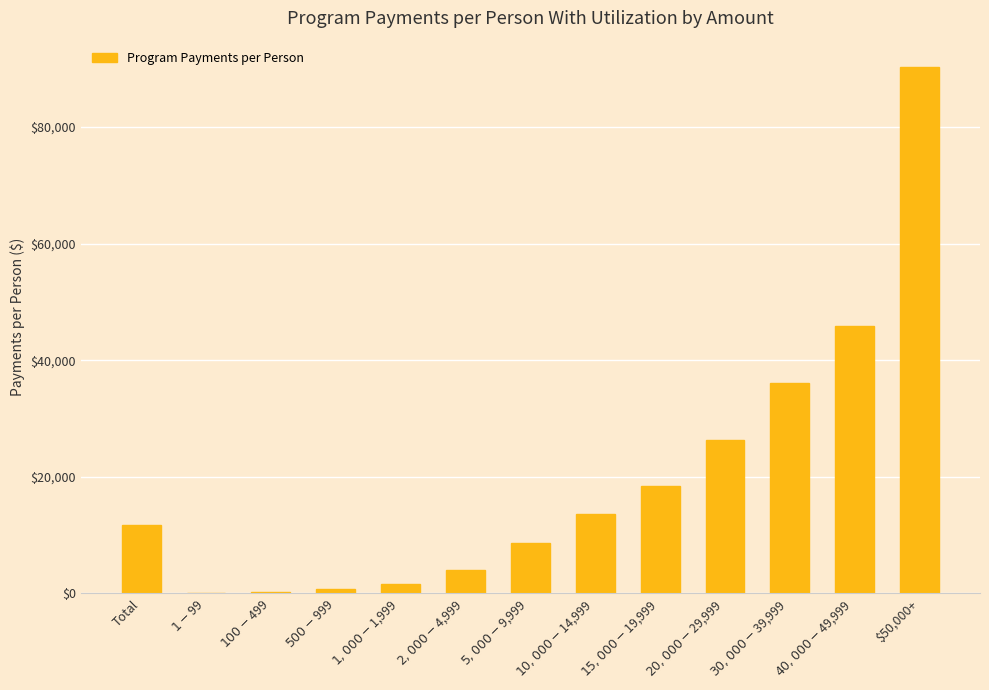

The value at $40,000-$49,999 is 45782. True or false?

True